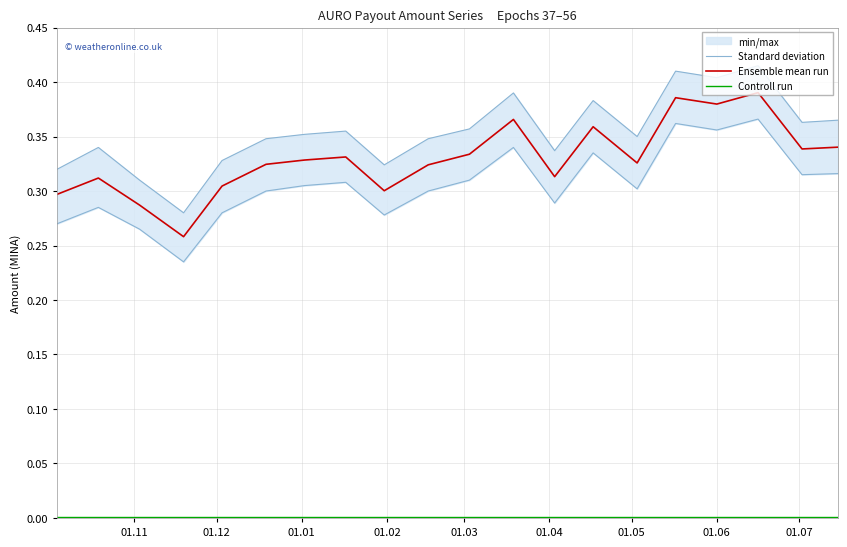

True or false: Standard deviation has more than 1 interior local peaks.

True